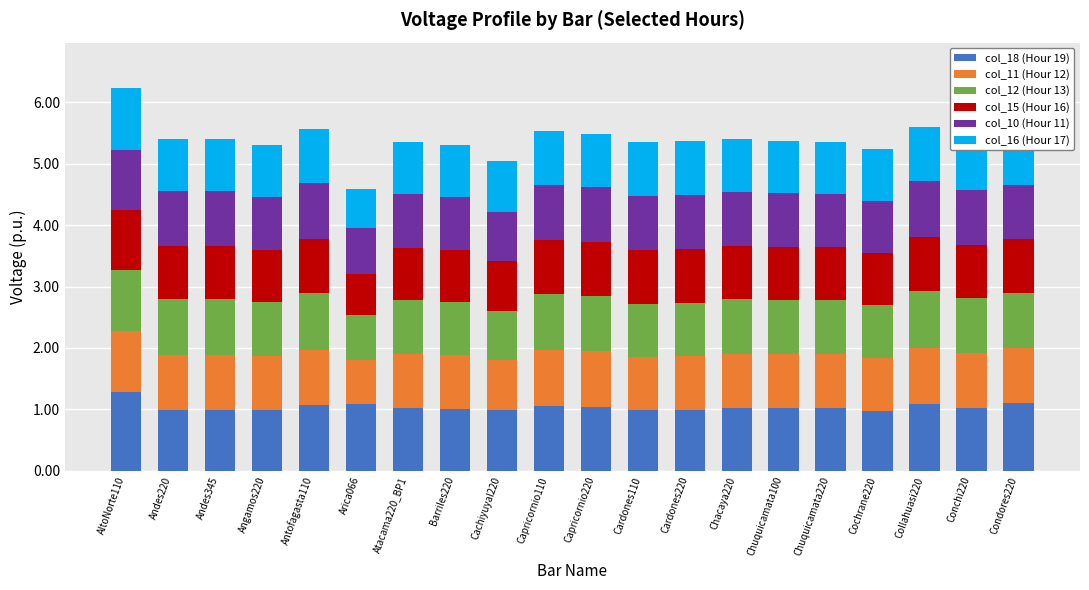

The col_18 (Hour 19) series shows 1.1 at Collahuasi220. True or false?

True